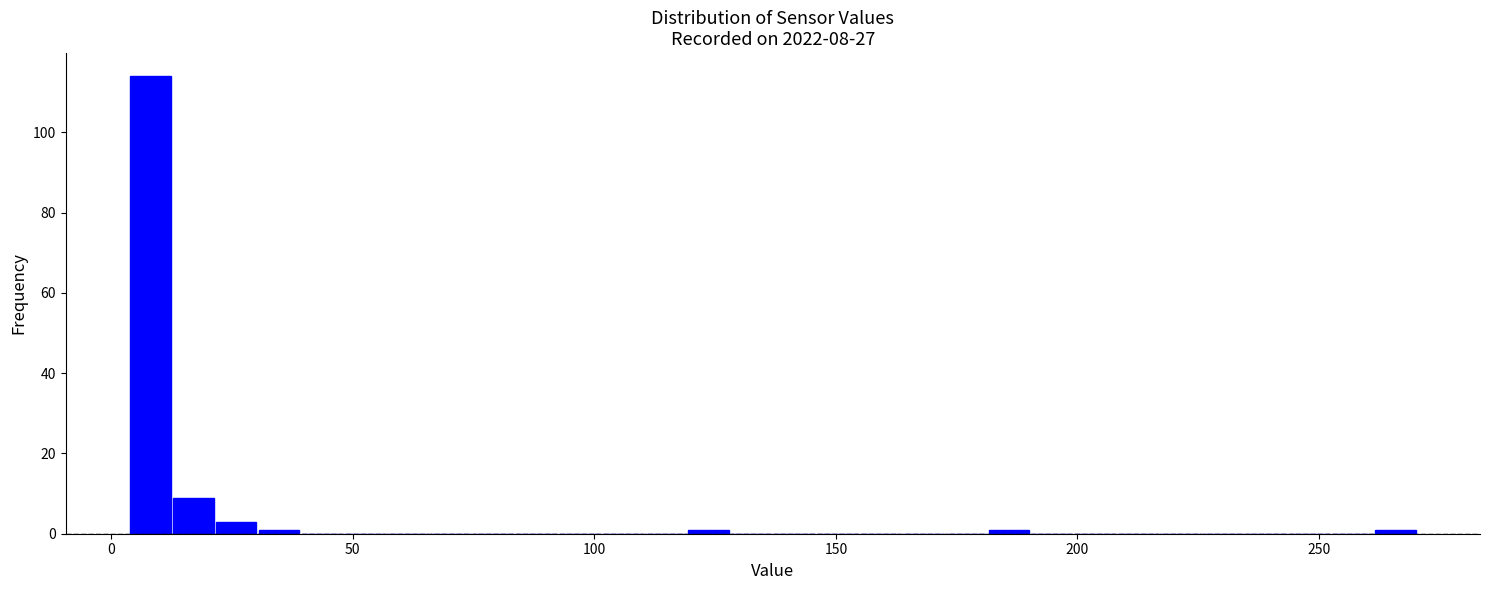

Read against the x-axis, roughly where is the centre of the tallest bar?

10